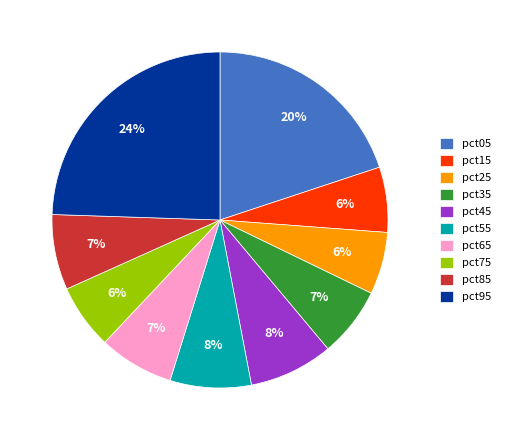

Is it true that pct25 is 6% of the pie?

True